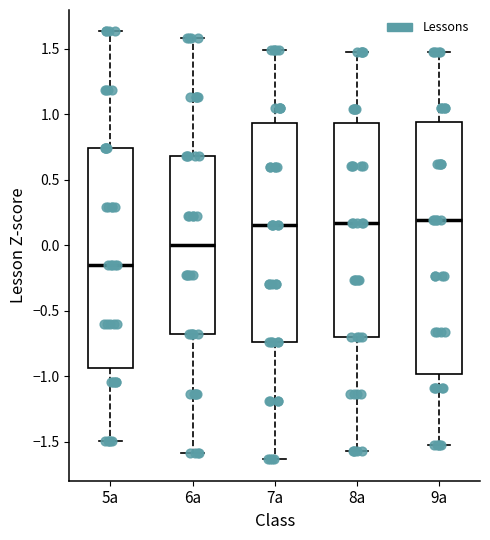

Reading left to right, transcribe this box plot: for each box, give where its median line is, the range the box spans, and where its two whiskers end, as read against the y-axis. The values are not printed on the chart, so give them approximately, as read against the axis.

5а: median -0.15, box -0.95 to 0.75, whiskers -1.50 to 1.65
6а: median 0.00, box -0.70 to 0.70, whiskers -1.60 to 1.60
7а: median 0.15, box -0.75 to 0.95, whiskers -1.65 to 1.50
8а: median 0.15, box -0.70 to 0.95, whiskers -1.55 to 1.50
9а: median 0.20, box -1.00 to 0.95, whiskers -1.50 to 1.50